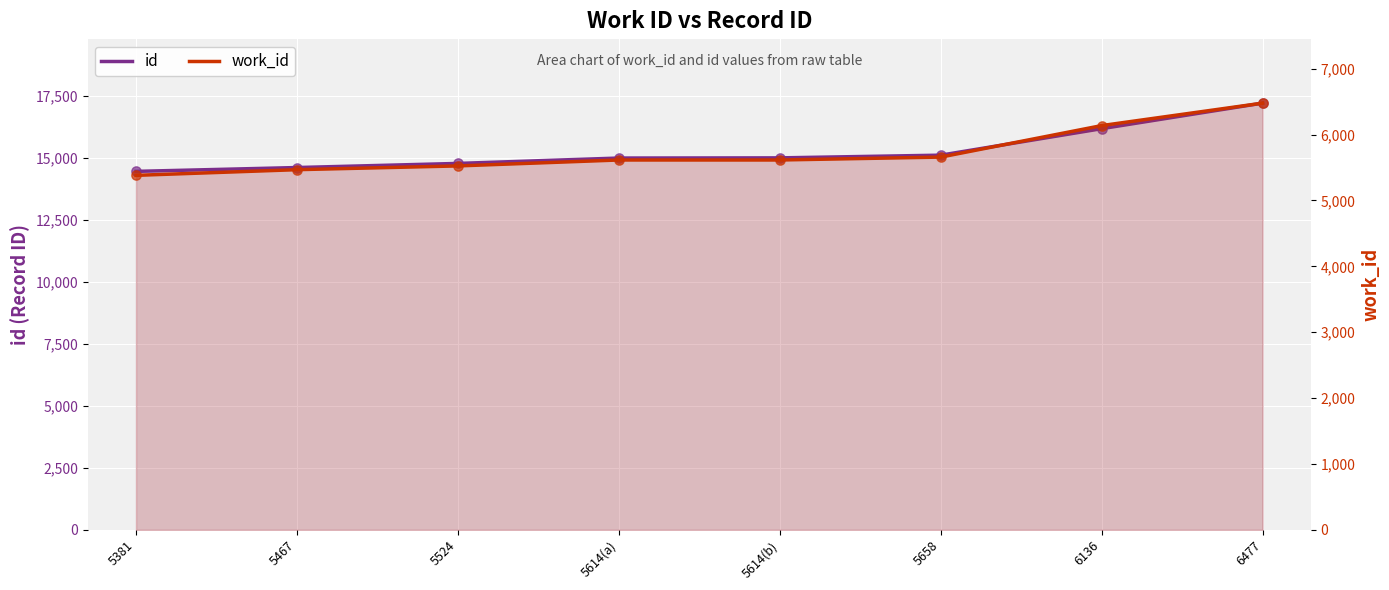

At which category is the sum across all series the highest?

6477